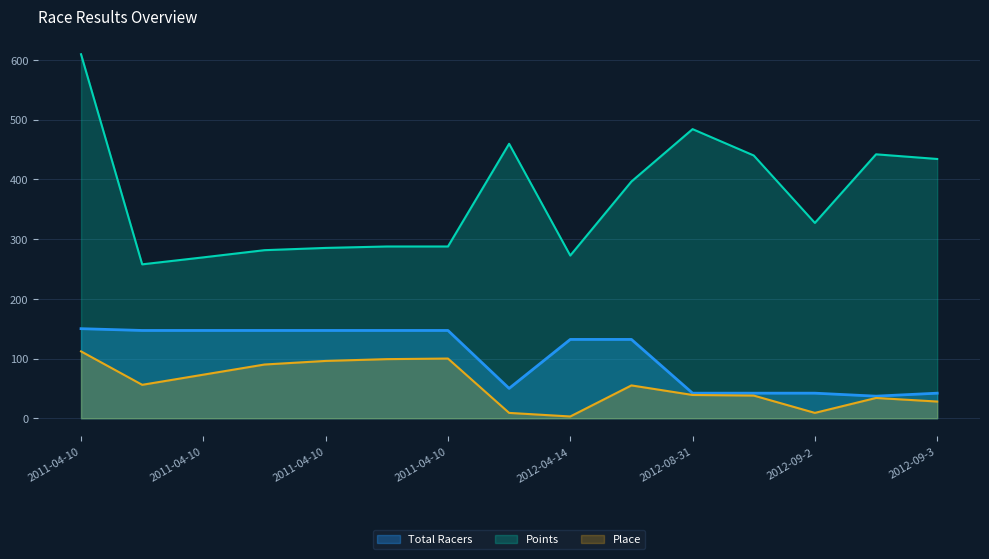

Which has a higher value, 2012-09-3 or 2011-04-10?

2011-04-10